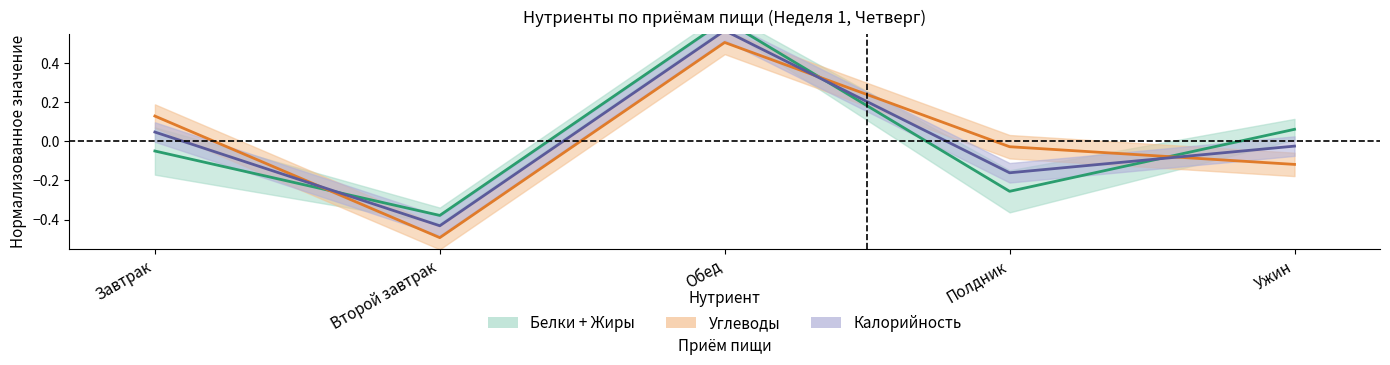

What is the value of the Калорийность point at the 2nd from the left?

-0.4